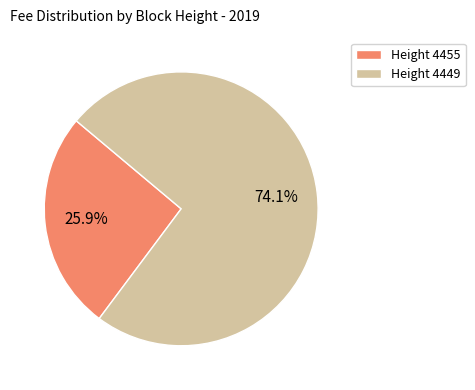

Which has a higher value, Height 4449 or Height 4455?

Height 4449